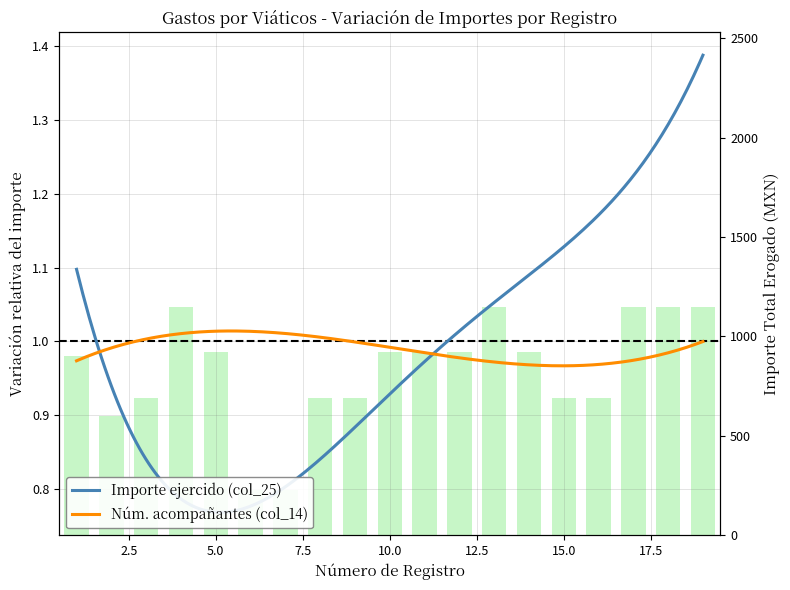

Reading right to left, transcribe all the data shown in this chart.

1150	1150	1150	690	690	920	1150	920	920	920	690	690	230	230	920	1150	690	600	900